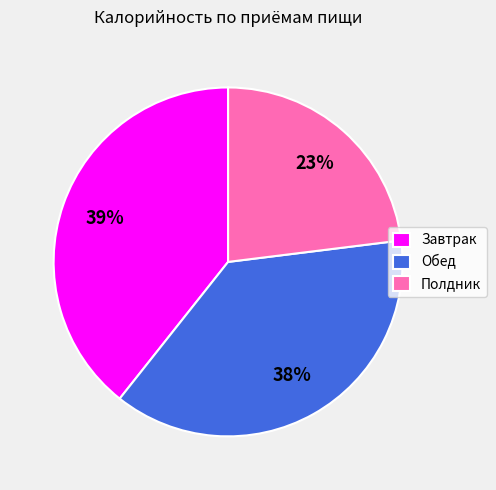

Do Обед and Полдник together represent more than half of the pie?

Yes